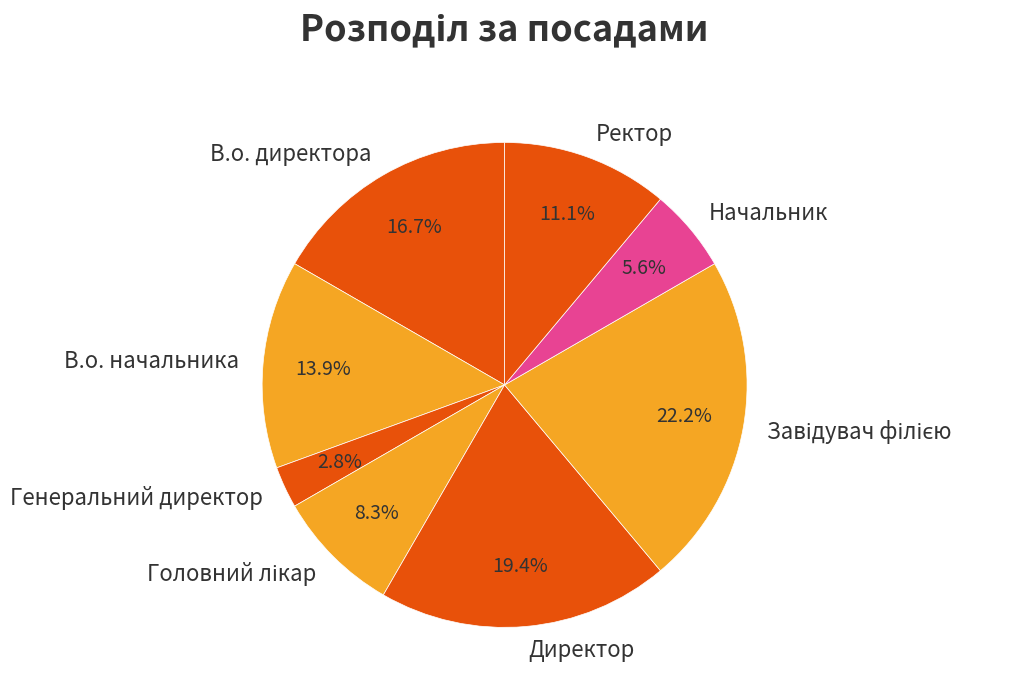

What is the ratio of the value at Директор to the value at Начальник?

3.5